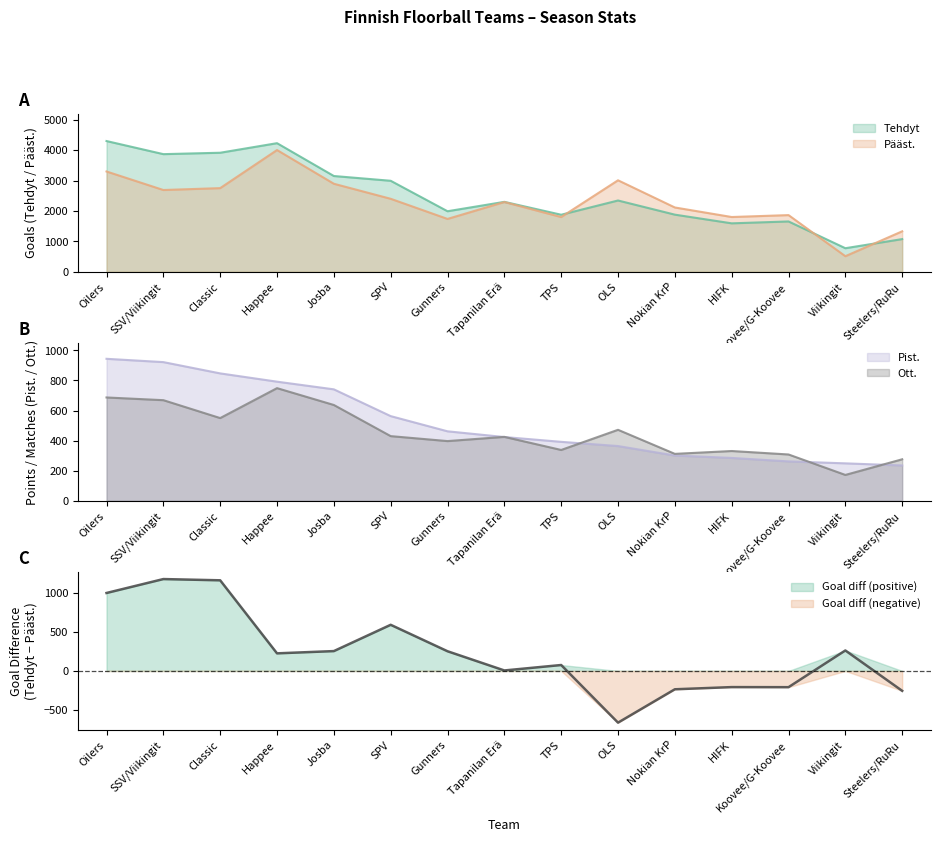

How many interior local peaks does the Pääst. series have?

4